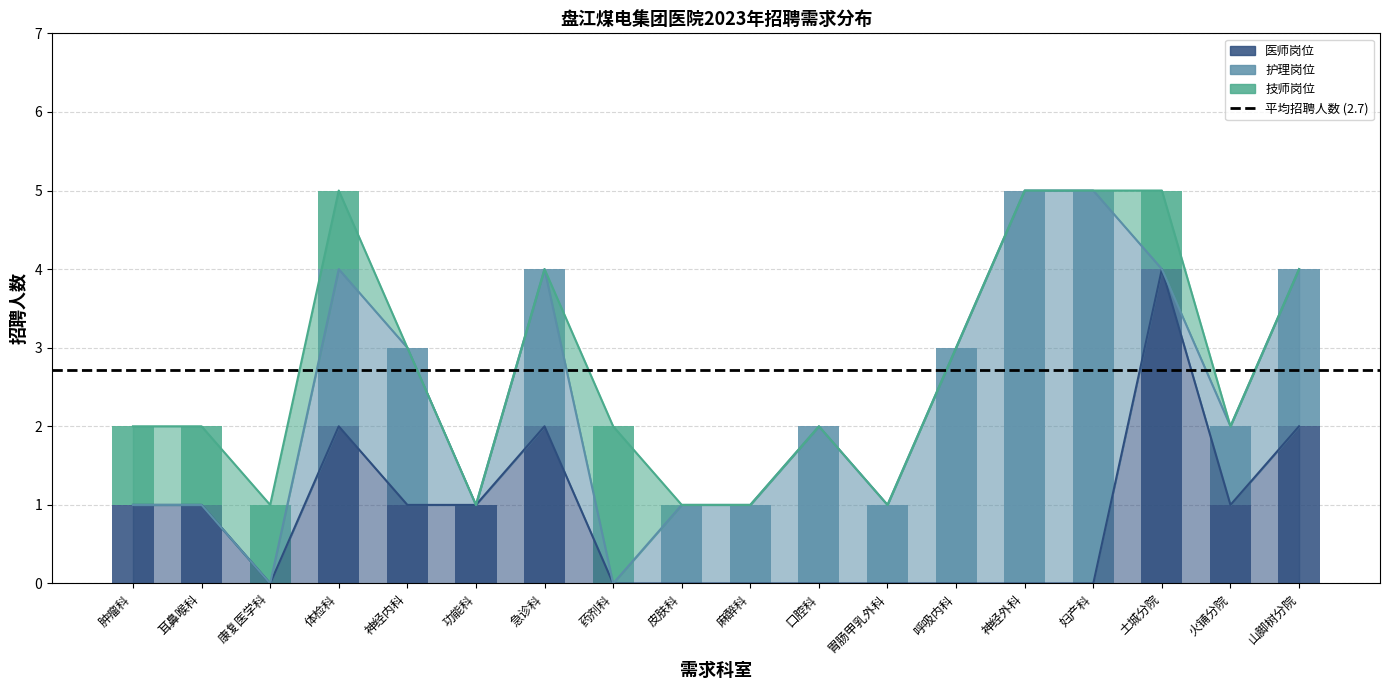

What is the maximum value shown in the chart?

5